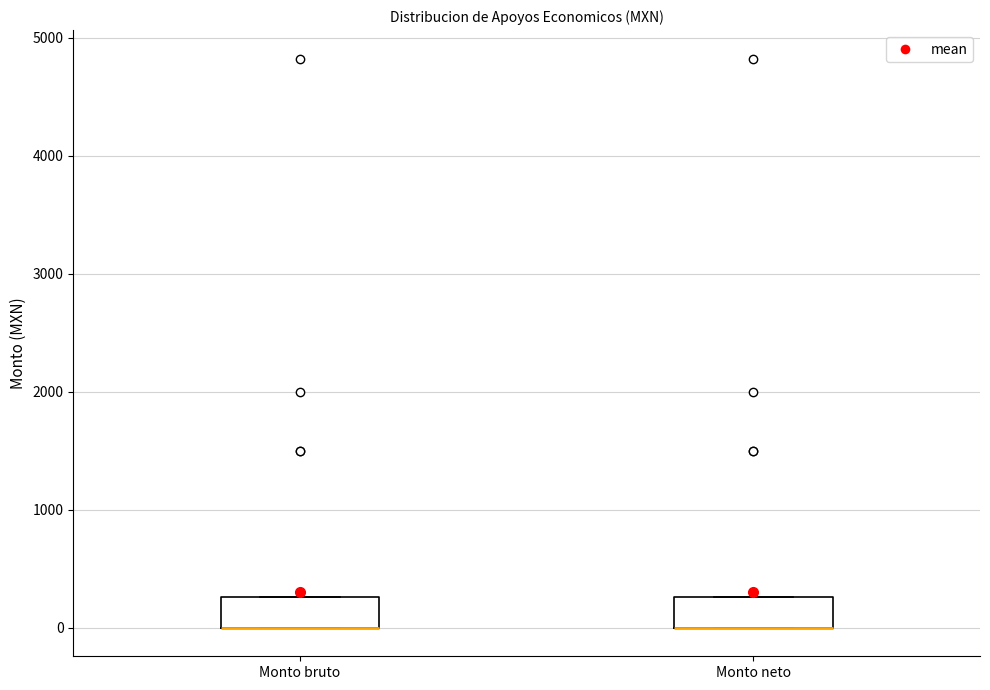

Reading left to right, read every box against the y-axis: the position of its median line, the range the box covers, and the ends of its whiskers. The values are not printed on the chart, so give them approximately, as read against the axis.

Monto bruto: median 0 (drawn on the box's lower edge), box 0 to 300, whiskers 0 to 300
Monto neto: median 0 (drawn on the box's lower edge), box 0 to 300, whiskers 0 to 300